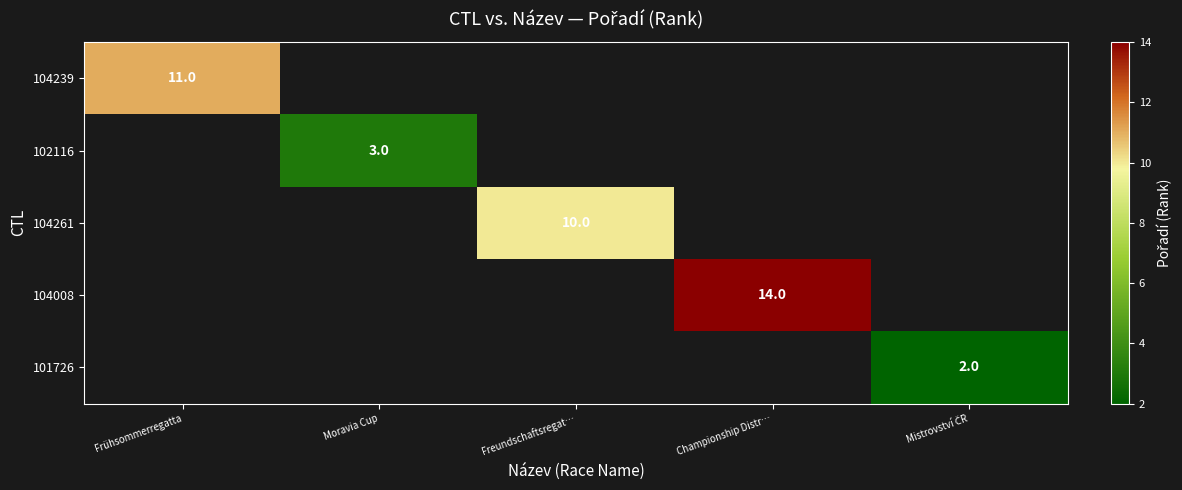

Is it true that 102116 equals 4.9 at Moravia Cup?

False